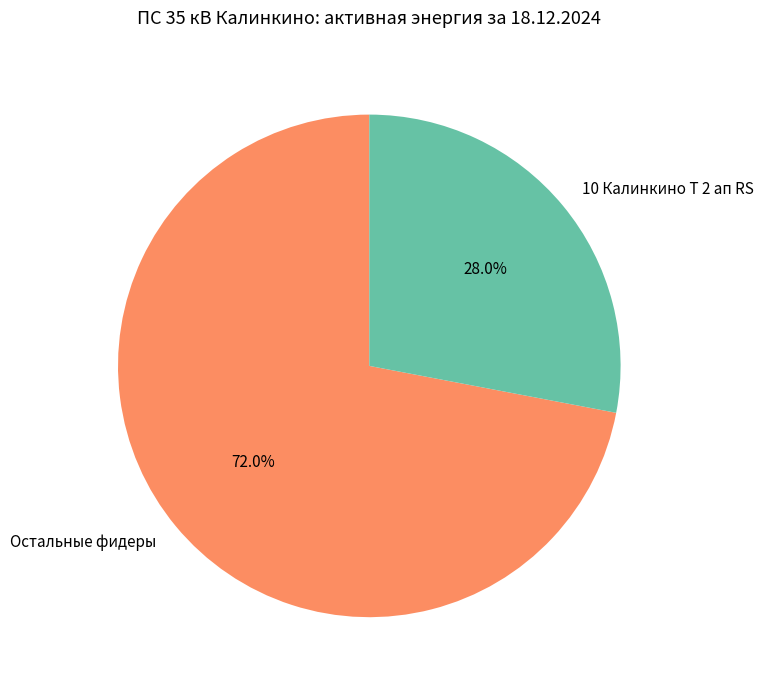

How much of the chart is everything except Остальные фидеры?

28.0%